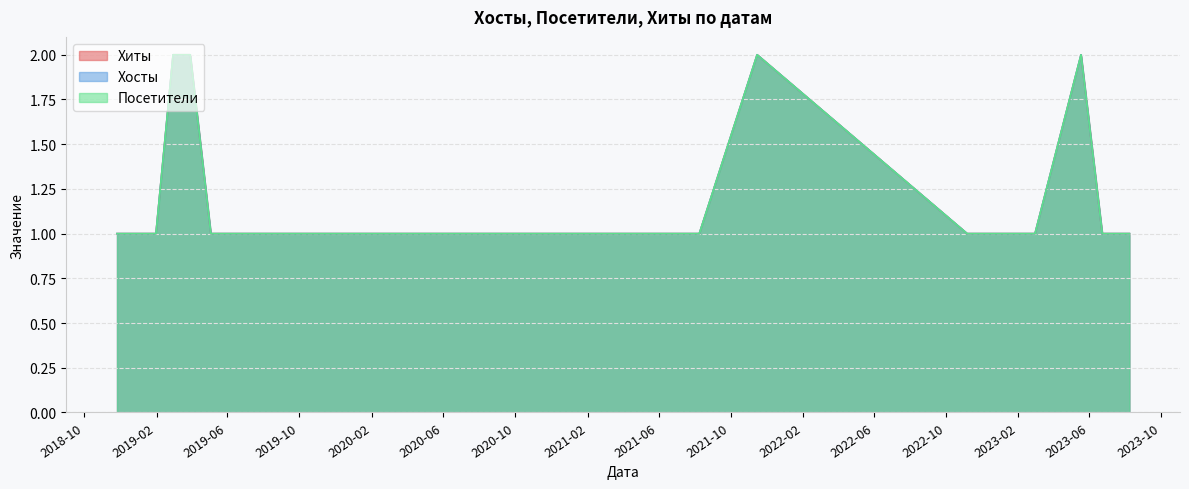

What is the label of the 30th point from the left?

2021-08-09